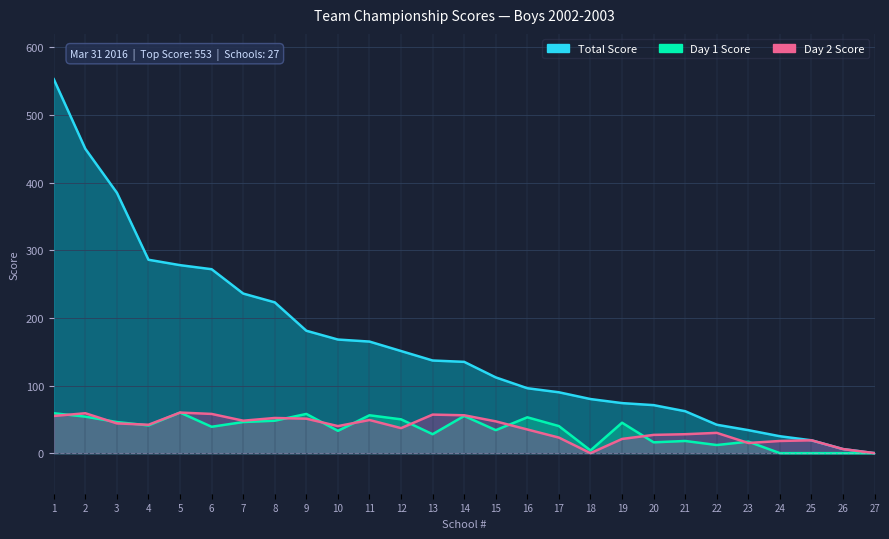

What is the sum of all Total Score values?

4331